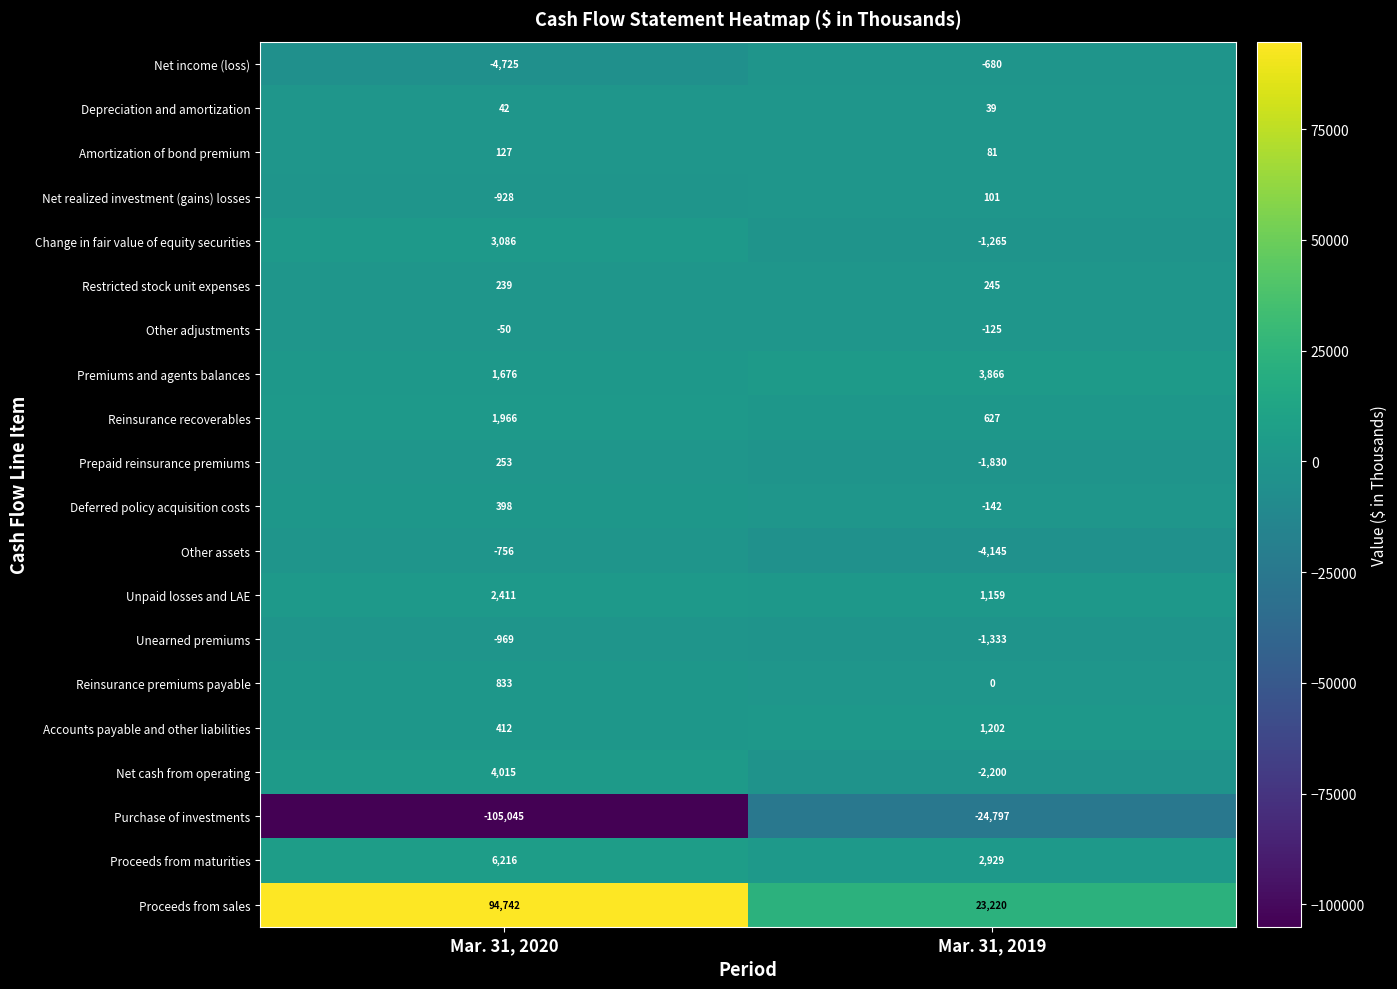

The Proceeds from maturities series shows 2929 at Mar. 31, 2019. True or false?

True